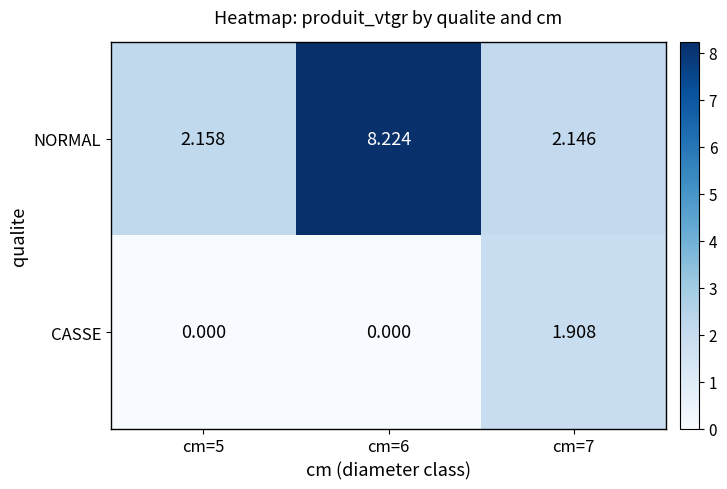

At which category is the sum across all series the highest?

cm=6